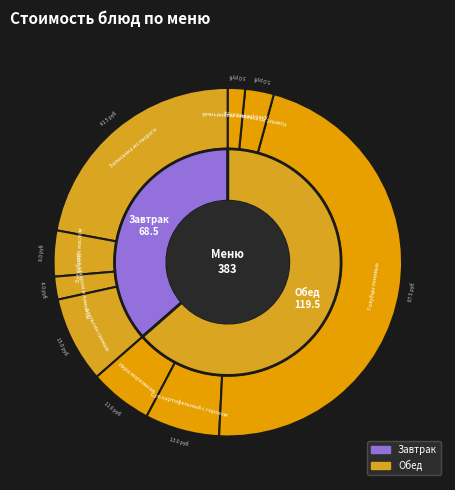

Rank the categories by value from lowest to highest.

Хлеб ржано-пшеничный, Чай с сахаром и лимоном, Компот из сухофруктов, Бутерброд с маслом, Икра морковная, Суп картофельный с горохом, Апельсин свежий, Запеканка из творога, Голубцы ленивые